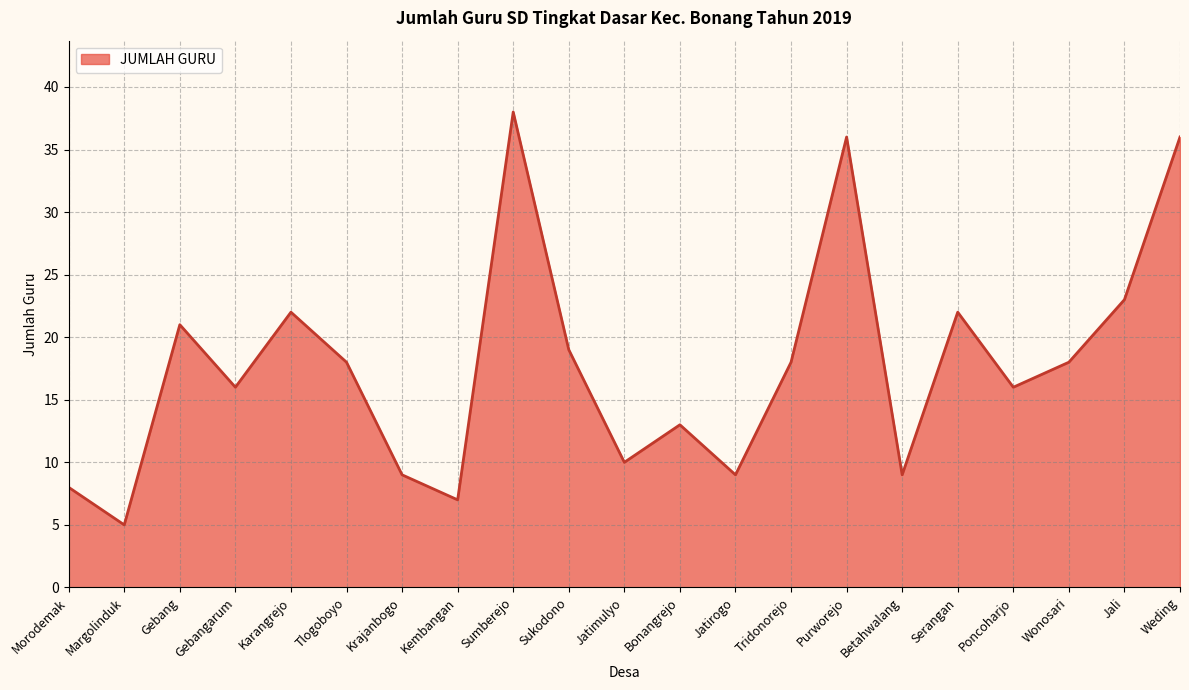

The value at Jatirogo is 9. True or false?

True